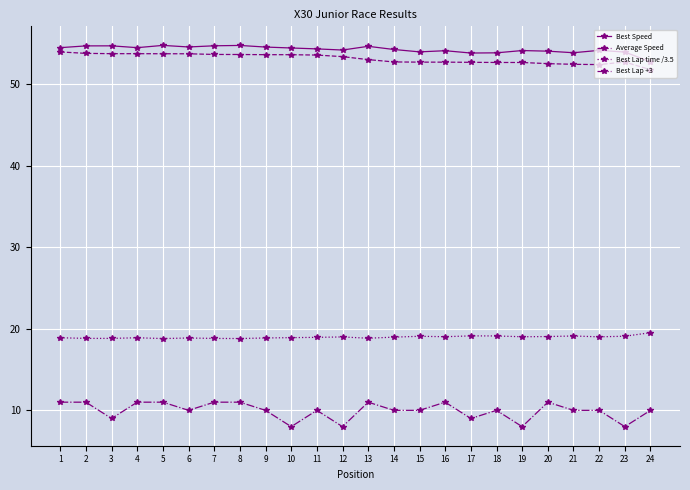

True or false: Best Lap +3 and Best Lap time /3.5 intersect in this chart.

False